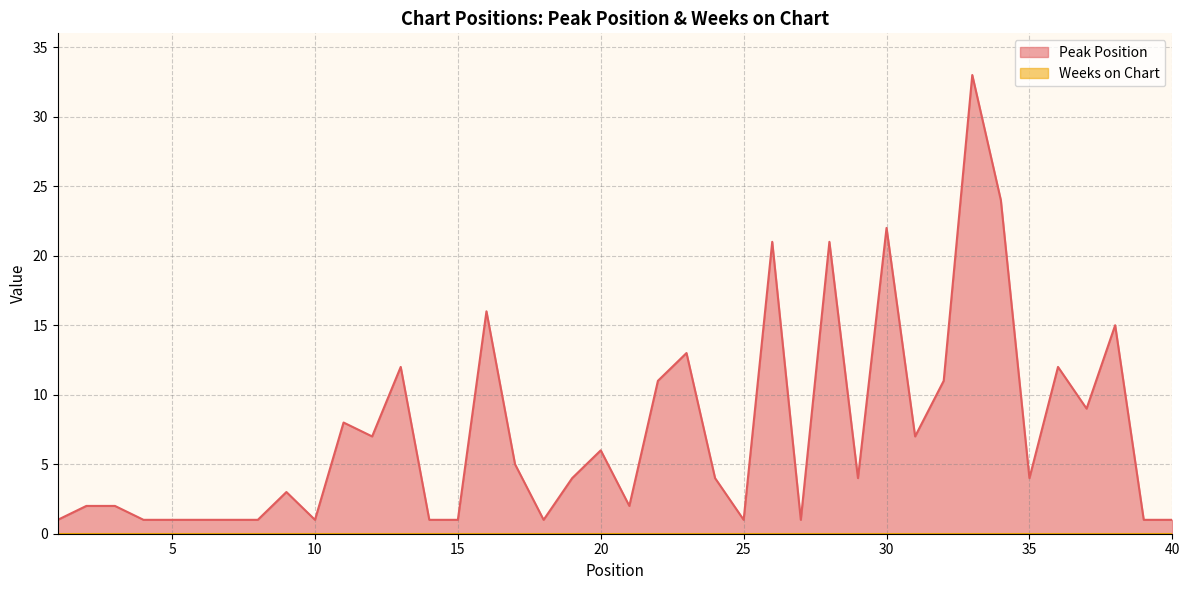

List the labels in order of value, largest first.

33, 34, 30, 26, 28, 16, 38, 23, 13, 36, 22, 32, 37, 11, 12, 31, 20, 17, 19, 24, 29, 35, 9, 2, 3, 21, 1, 4, 5, 6, 7, 8, 10, 14, 15, 18, 25, 27, 39, 40